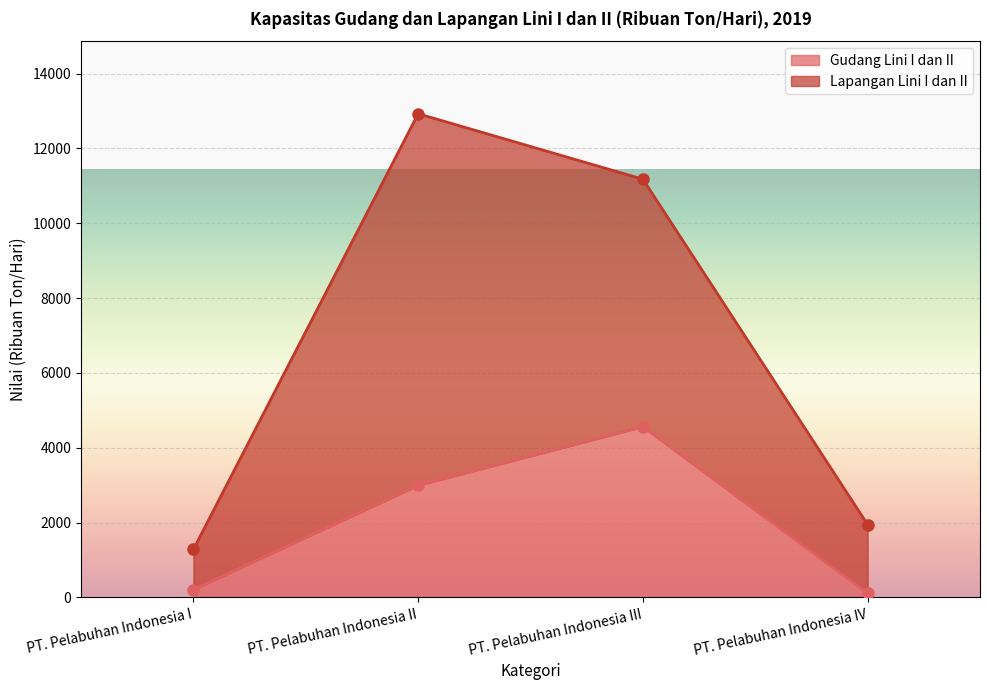

True or false: the data has more than 1 interior local peaks.

False